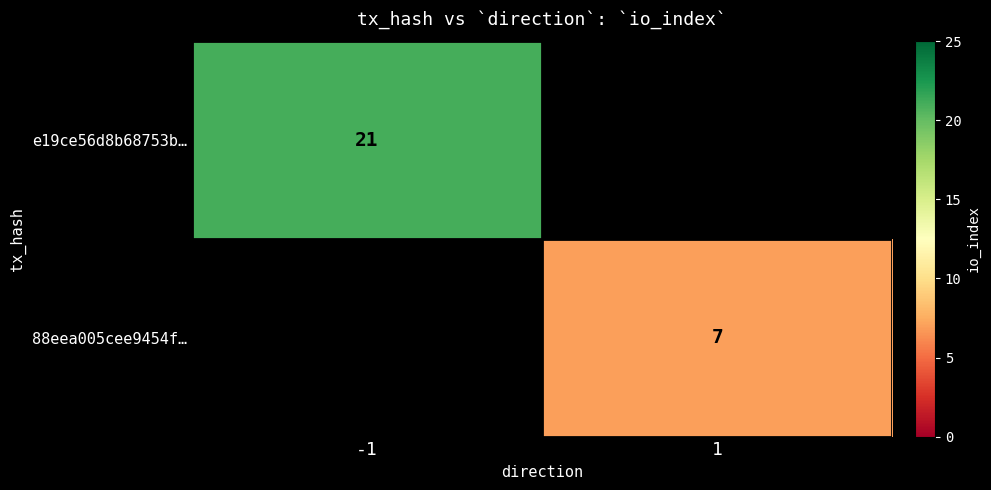

Is it true that 88eea005cee9454f… equals 2 at 1?

False